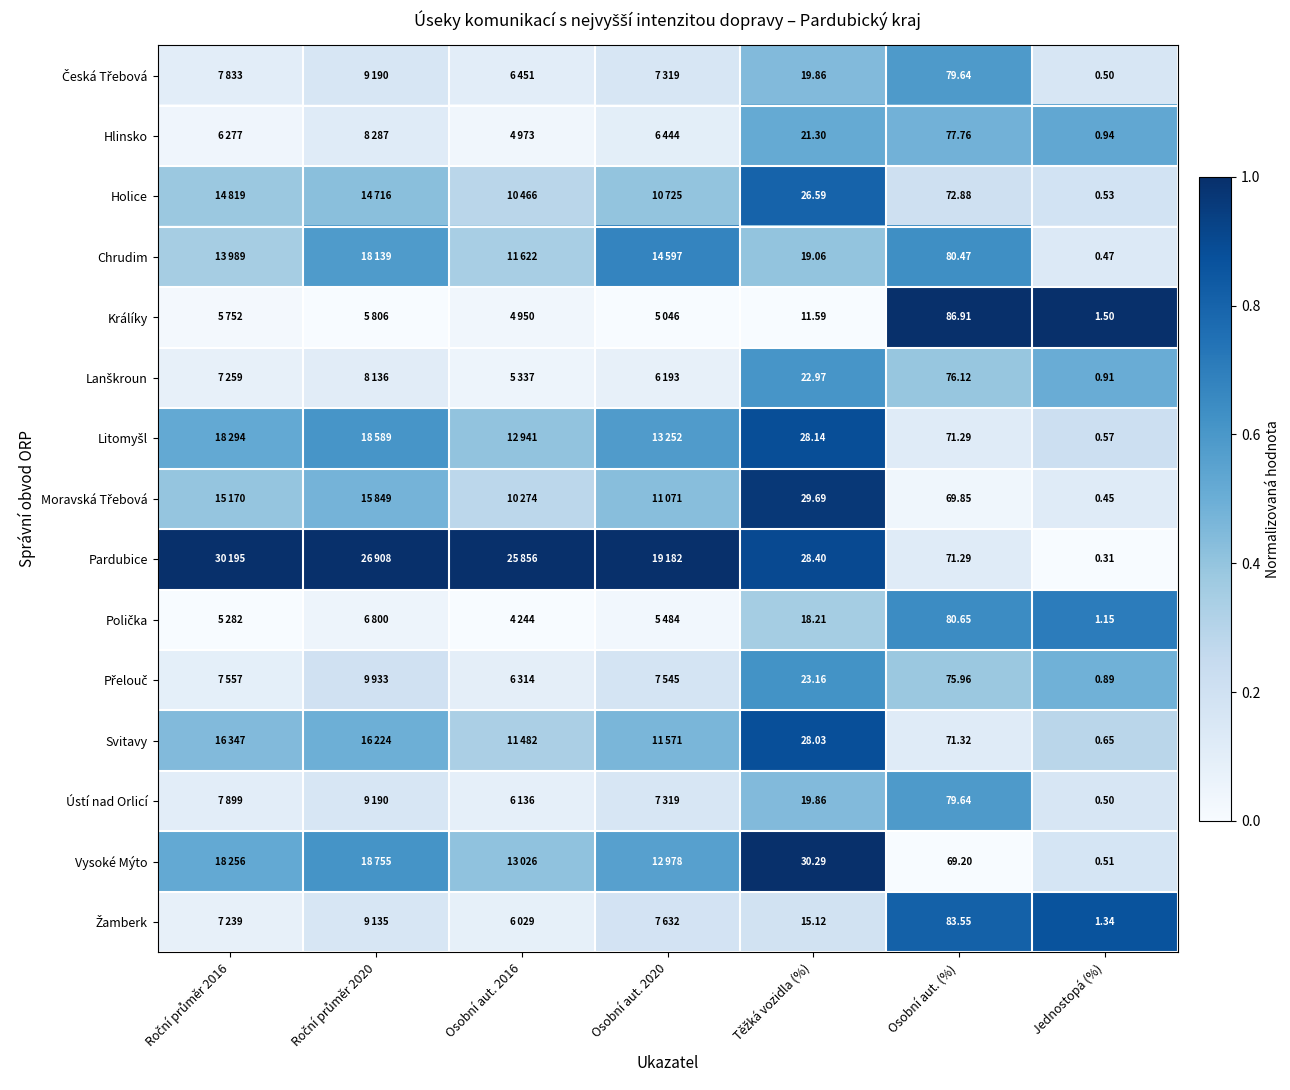

At which category is the sum across all series the highest?

Těžká vozidla (%)